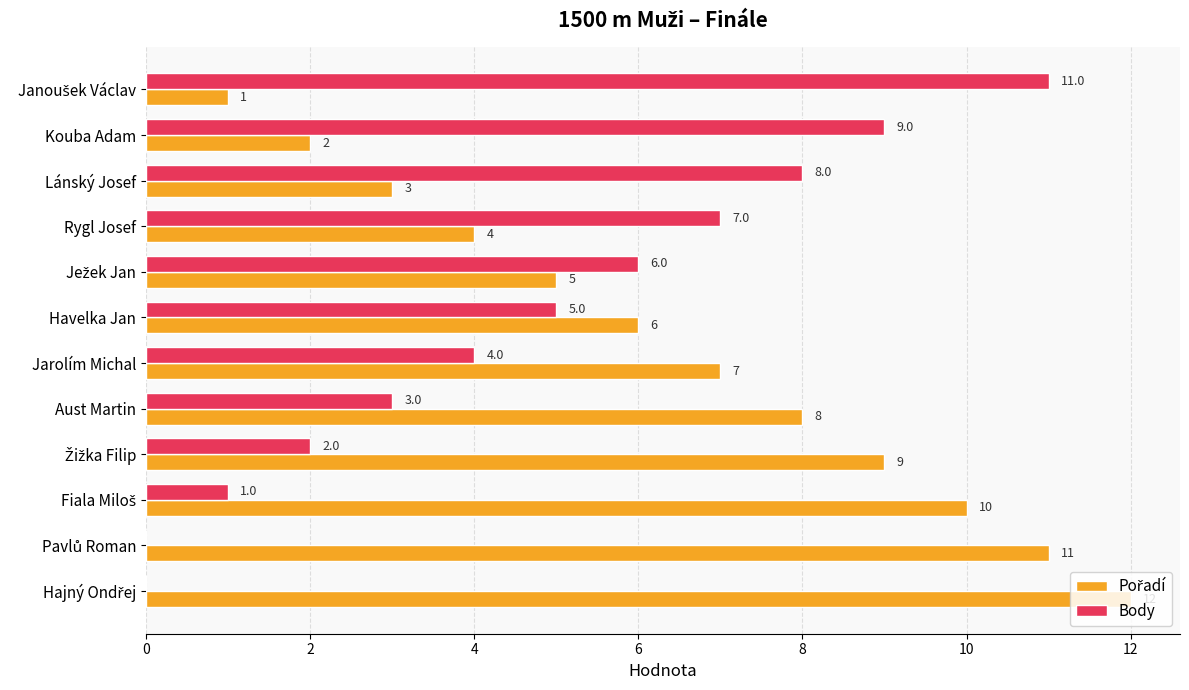

What is the total value across all series at Havelka Jan?

11